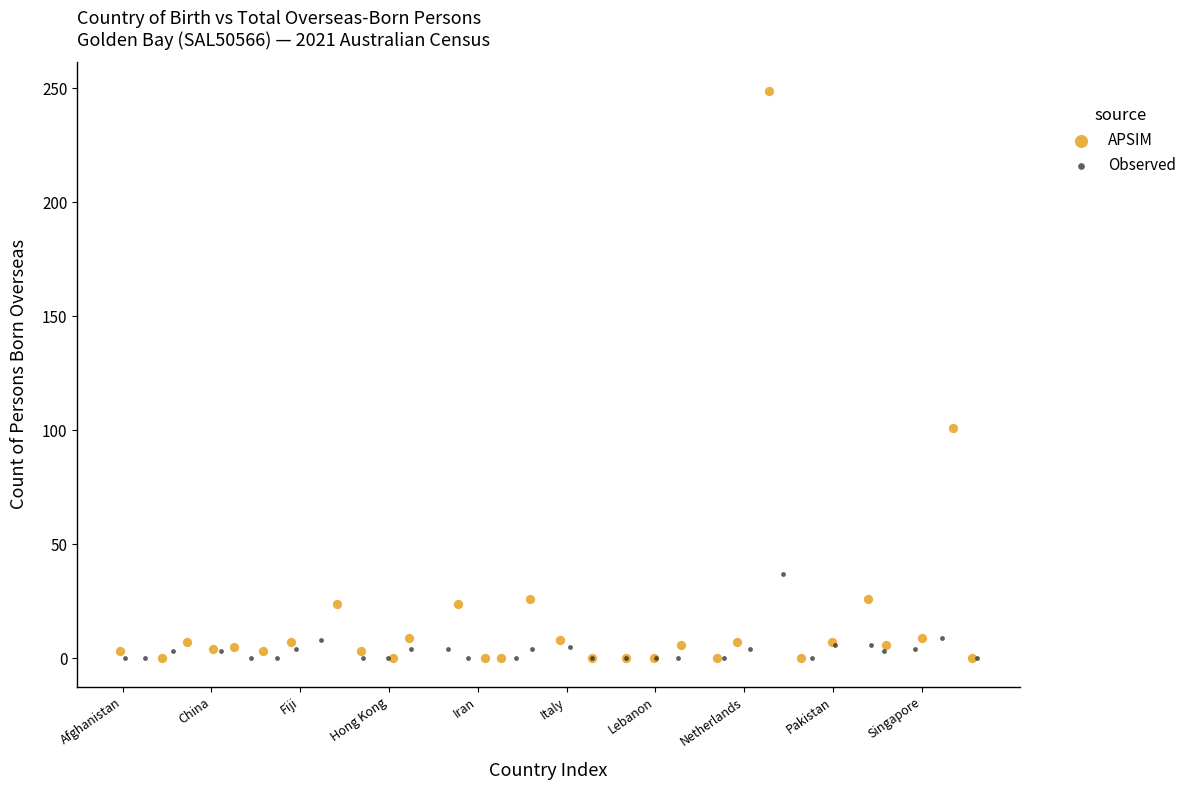

Which series has the widest spread of Y values?

APSIM